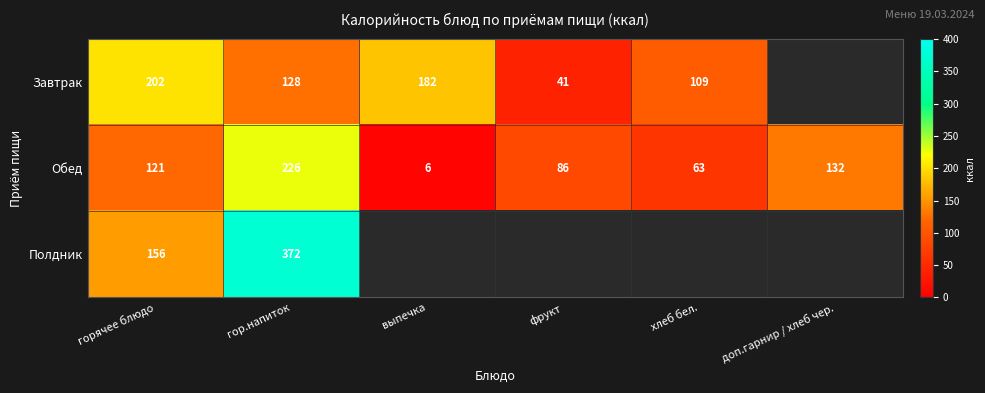

What is the difference between the highest and lowest values at выпечка?

176.0